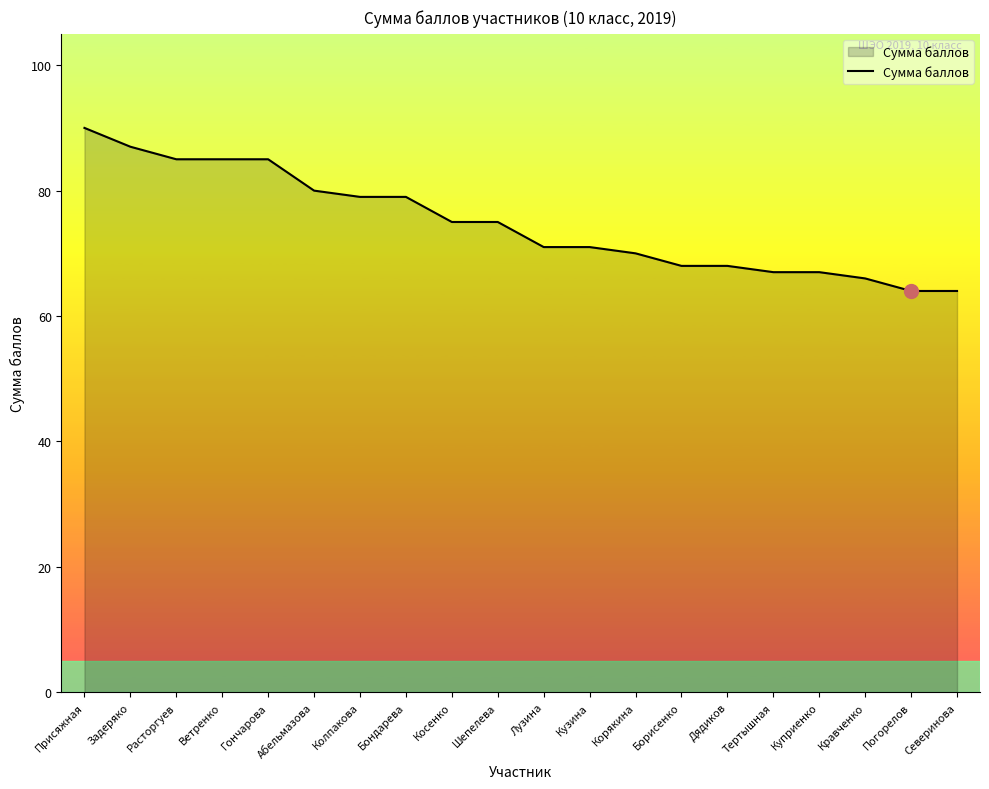

Between Абельмазова and Гончарова, which is larger?

Гончарова